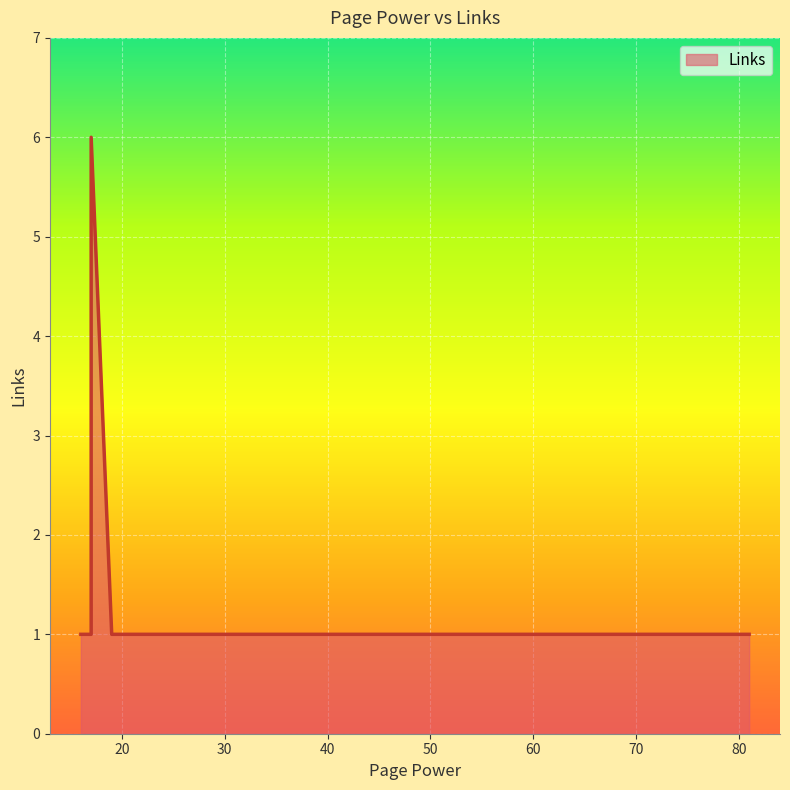

At which label is the value closest to 3?

19